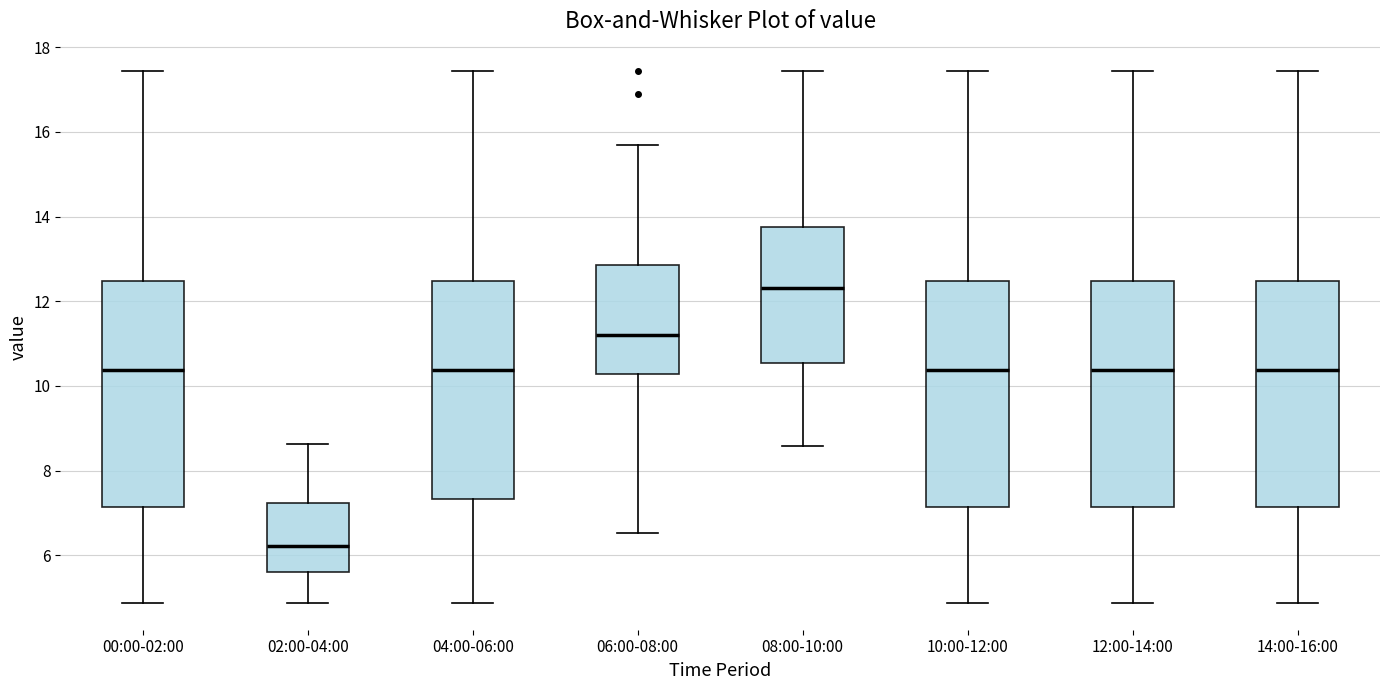

Where is the upper edge of the box for 14:00-16:00 on the y-axis? The values are not printed on the chart, so give them approximately, as read against the axis.

12.4